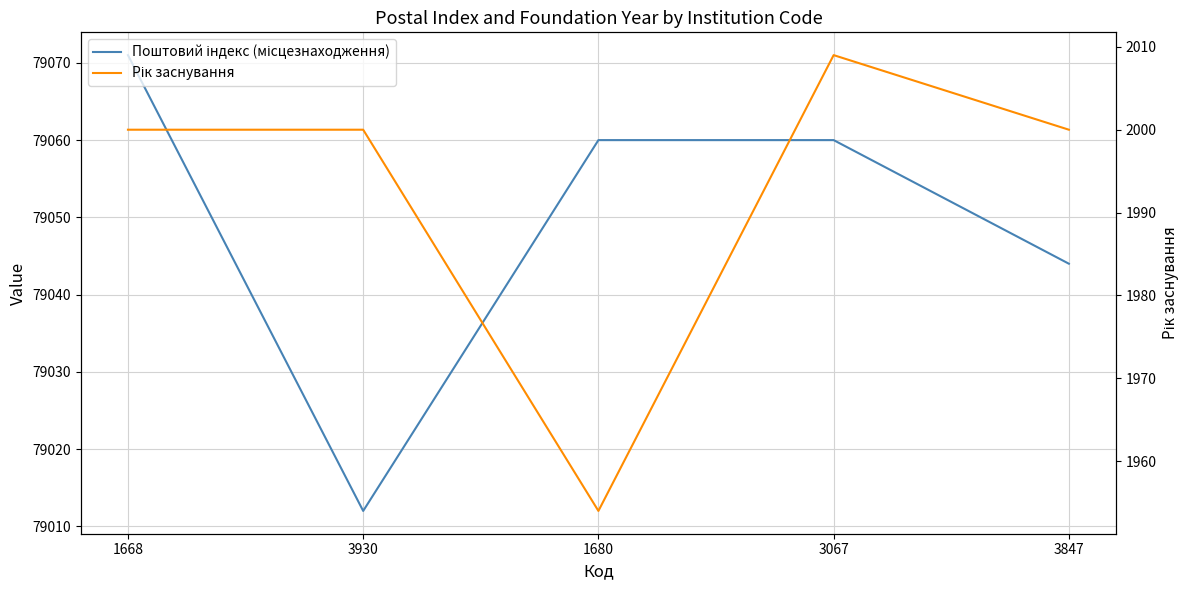

Is it true that Рік заснування equals 2009 at 3067?

True